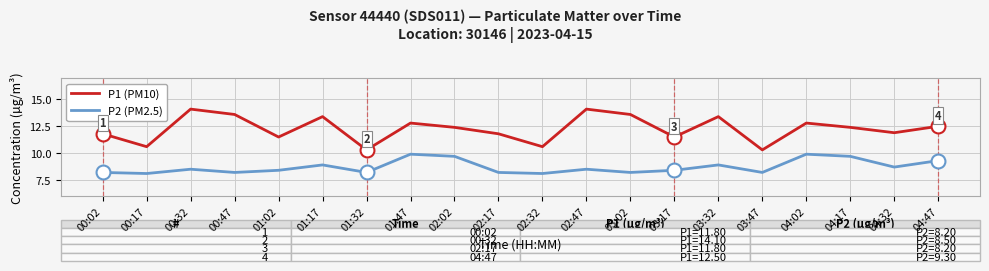

What is the minimum value shown in the chart?

8.1